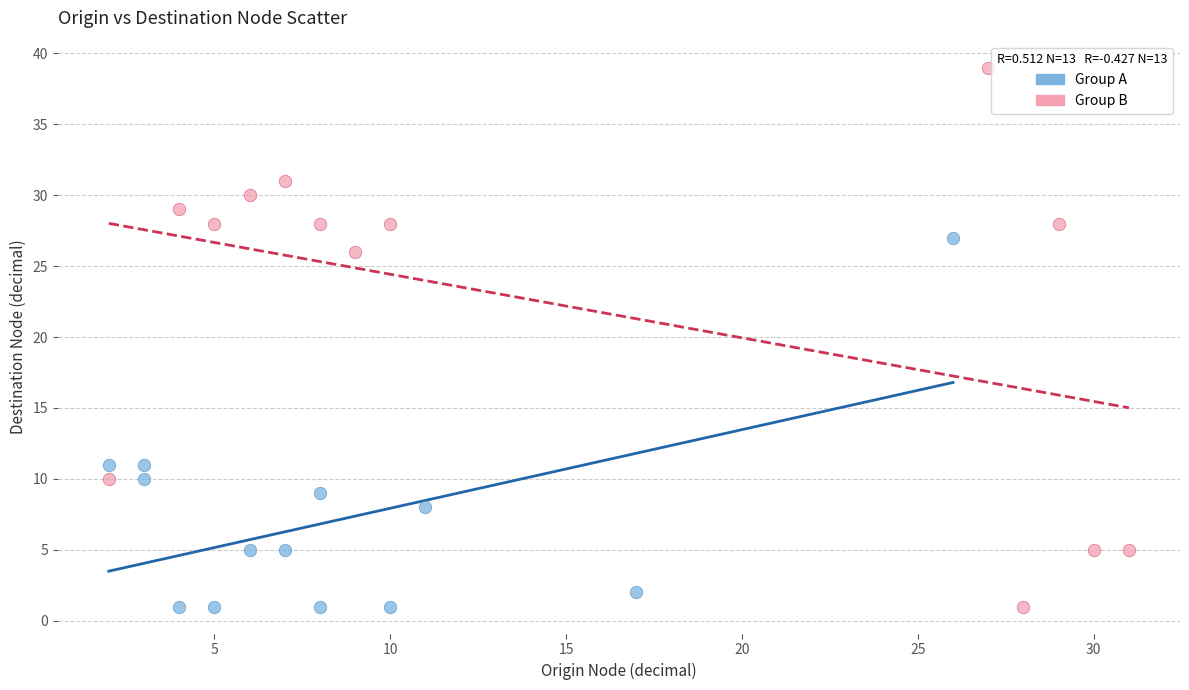

Which series has the largest Y range (max minus min)?

Group B